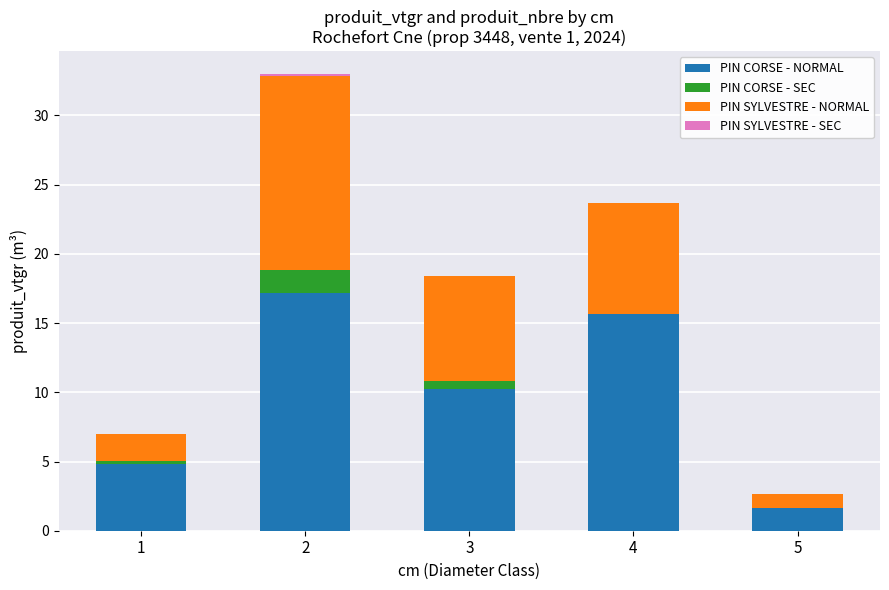

What is the sum of the PIN CORSE - NORMAL values at 4 and 5?

17.3